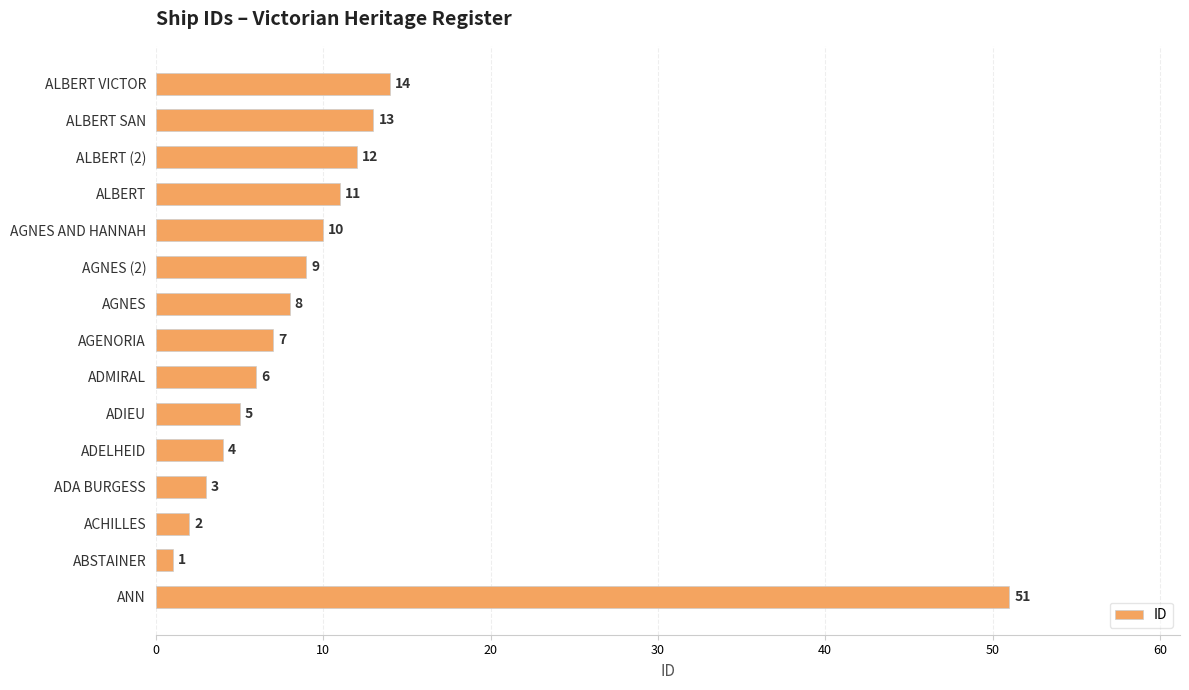

Which has a higher value, ADIEU or AGNES (2)?

AGNES (2)